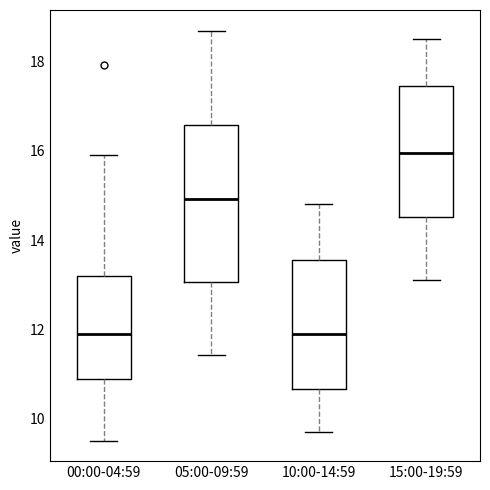

Reading left to right, transcribe this box plot: for each box, give where its median line is, the range the box spans, and where its two whiskers end, as read against the y-axis. The values are not printed on the chart, so give them approximately, as read against the axis.

00:00-04:59: median 12.0, box 10.8 to 13.2, whiskers 9.6 to 16.0
05:00-09:59: median 15.0, box 13.0 to 16.6, whiskers 11.4 to 18.8
10:00-14:59: median 12.0, box 10.6 to 13.6, whiskers 9.8 to 14.8
15:00-19:59: median 16.0, box 14.6 to 17.4, whiskers 13.2 to 18.6